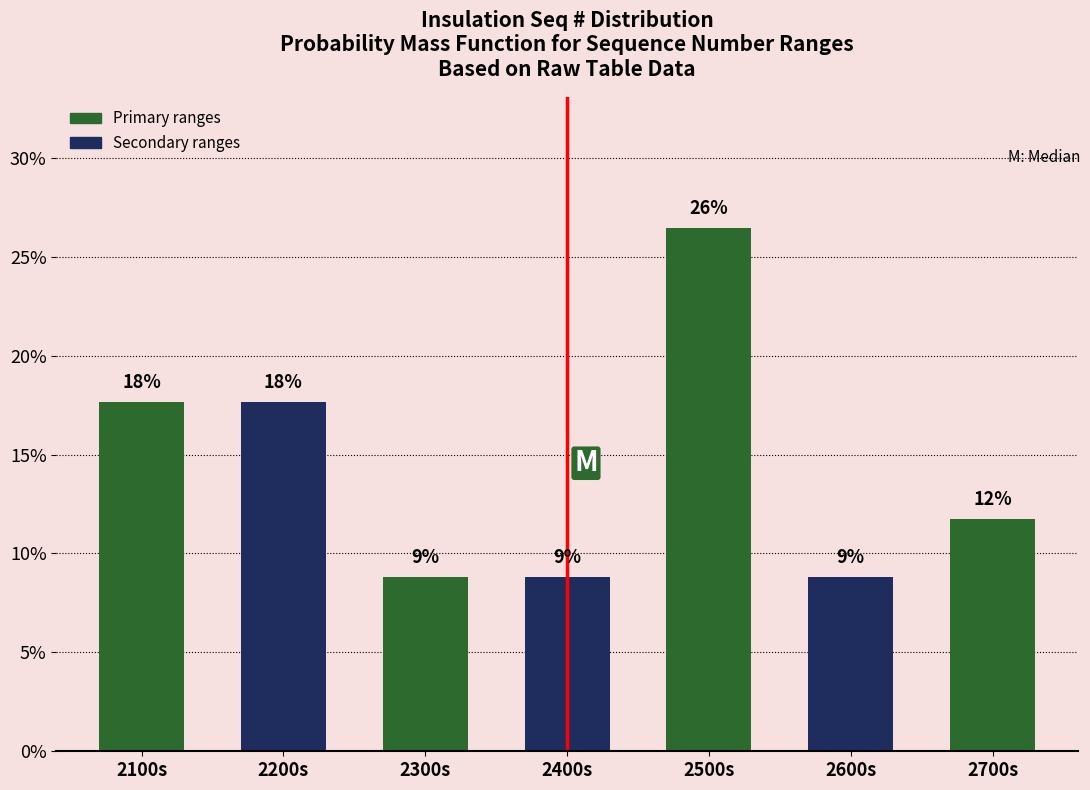

Are the bars horizontal?

No